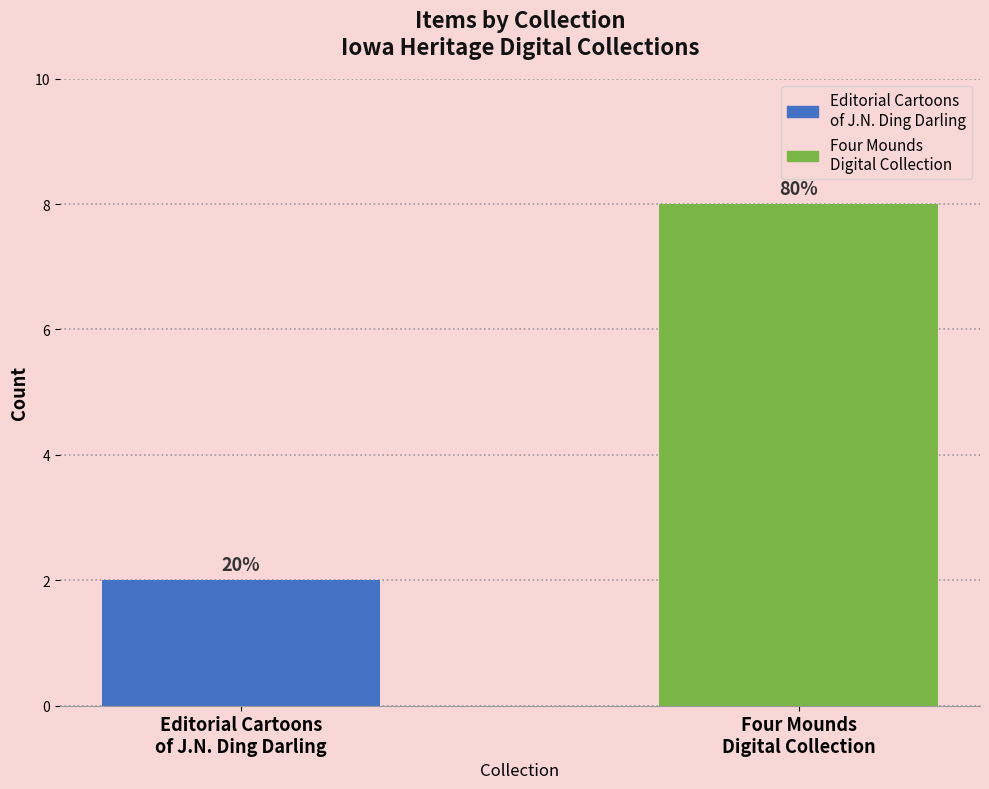

Reading left to right, what are all the values shown in this chart?

Editorial Cartoons
of J.N. Ding Darling=2	Four Mounds
Digital Collection=8